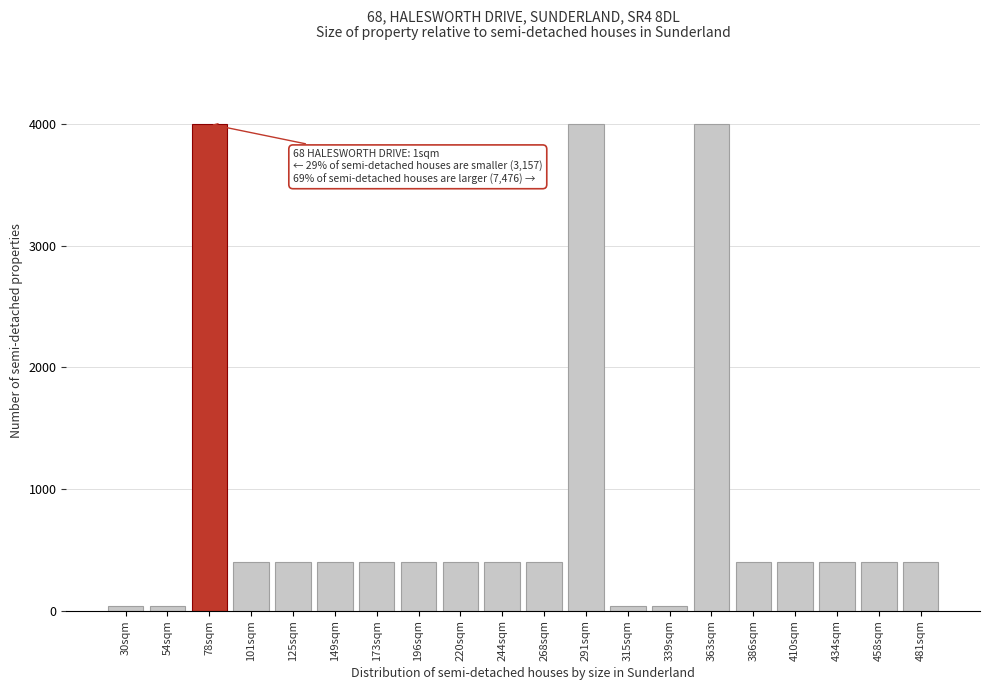

Reading left to right, list all the values displayed in this chart.

40	40	4000	400	400	400	400	400	400	400	400	4000	40	40	4000	400	400	400	400	400